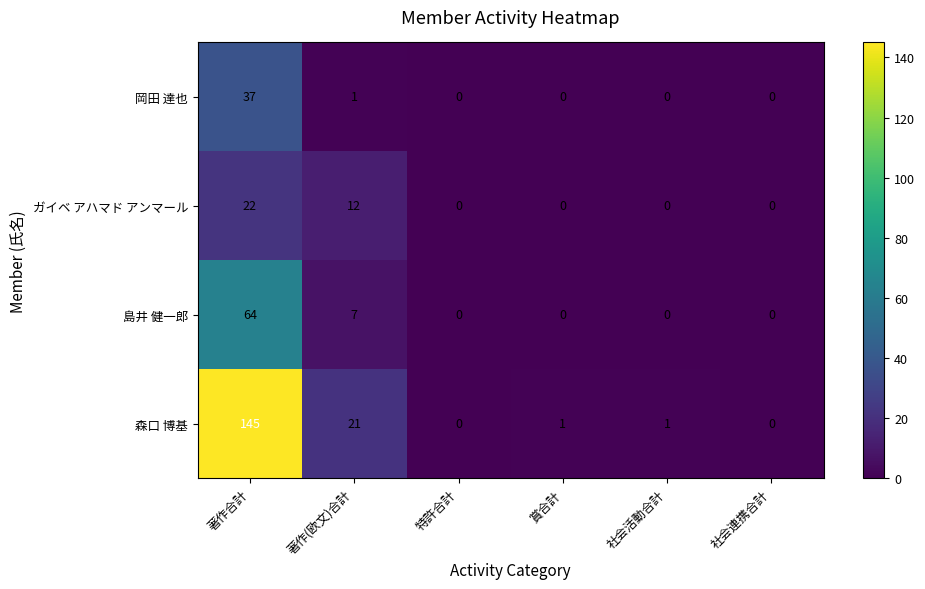

The value of 岡田 達也 at 社会連携合計 is -14. True or false?

False